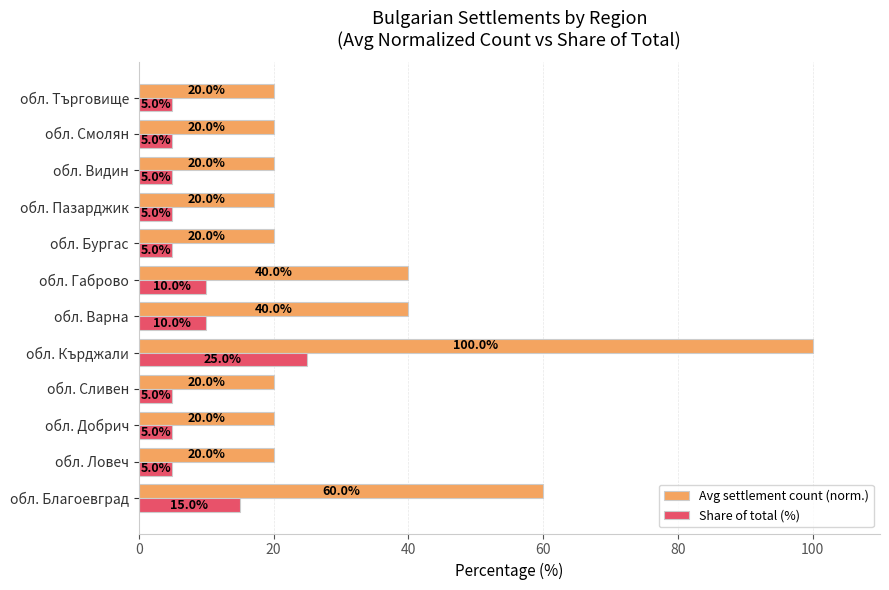

Is the value of Share of total (%) at обл. Благоевград greater than the value of Avg settlement count (norm.) at обл. Смолян?

No